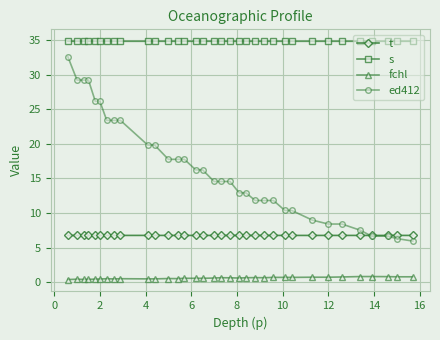

Which series has the largest total across all categories?

s